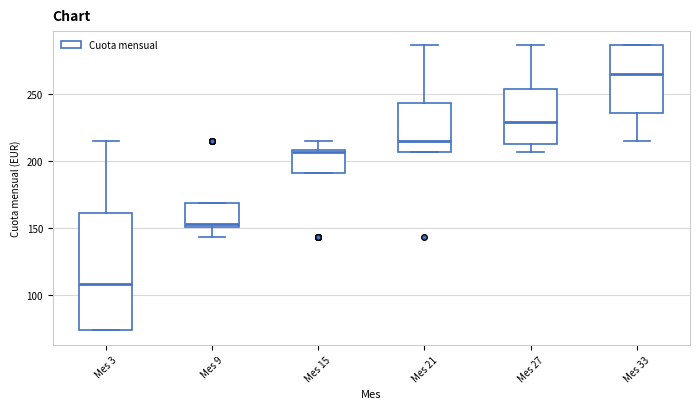

Which box is the tallest, from its lower edge to its upper edge?

Mes 3